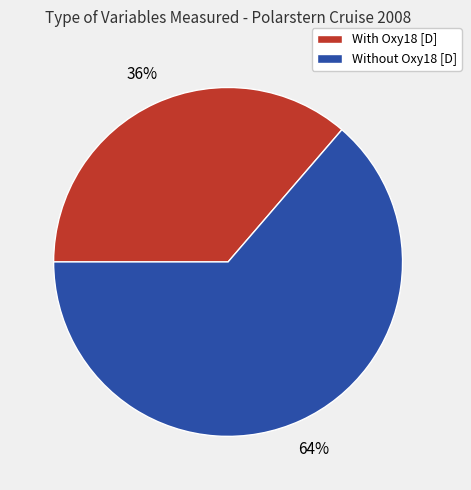

Is there any slice that represents more than half of the pie?

Yes